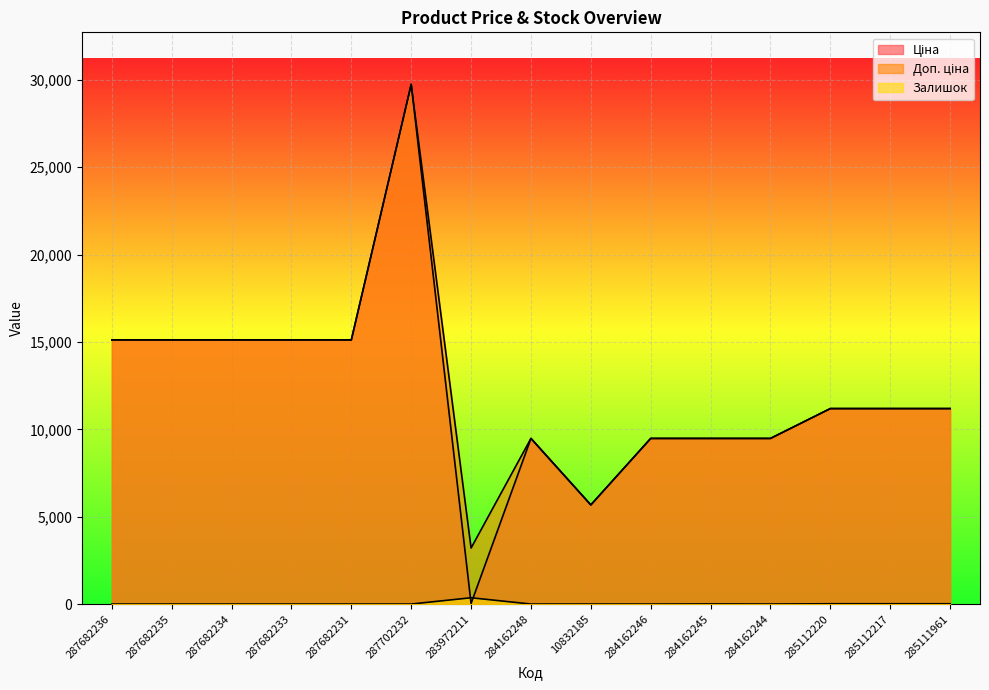

True or false: Ціна has a value of 15120.0 at 287682235.

True